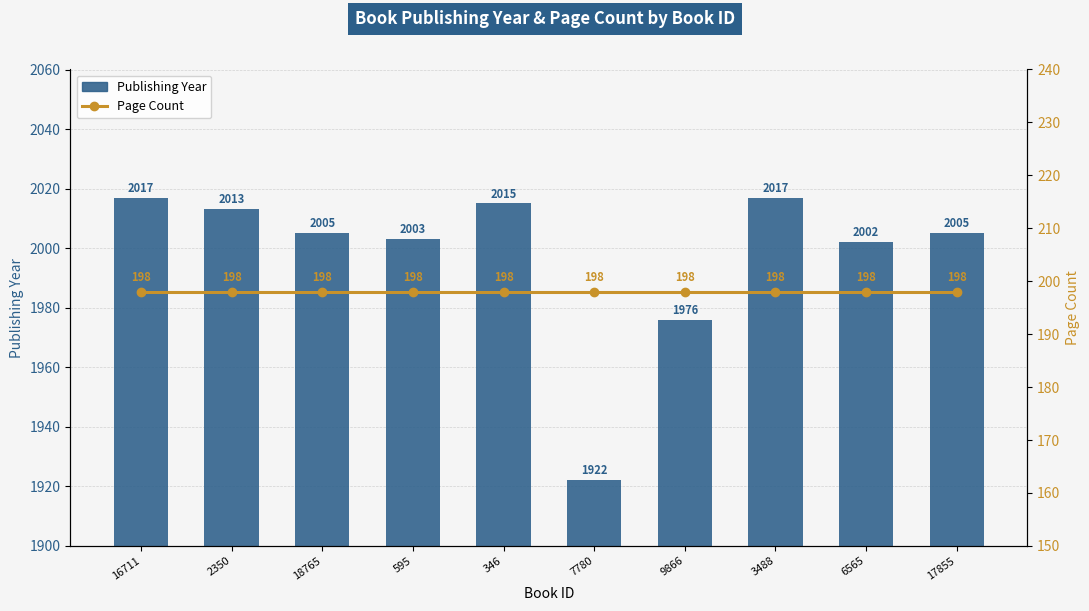

What value does the Page Count series have at 9866?

198